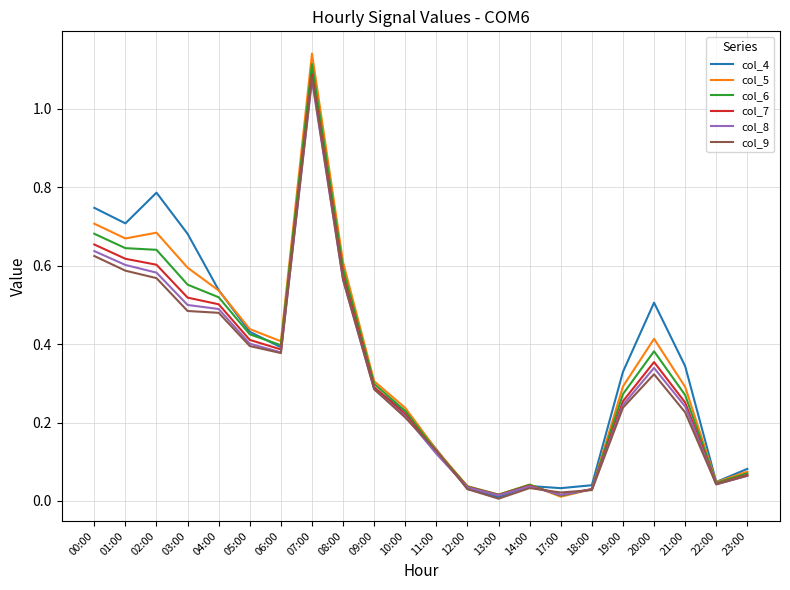

Which series changed the most between 07:00 and 23:00?

col_5